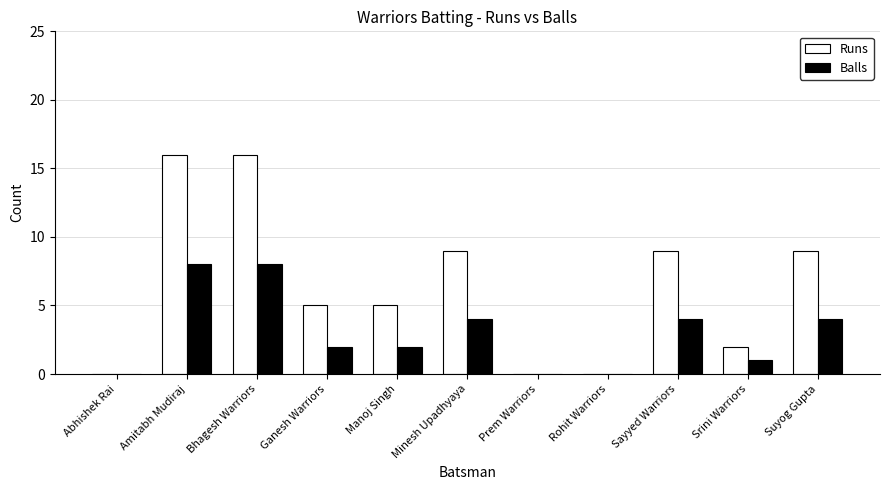

What is the sum of all Runs values?

71